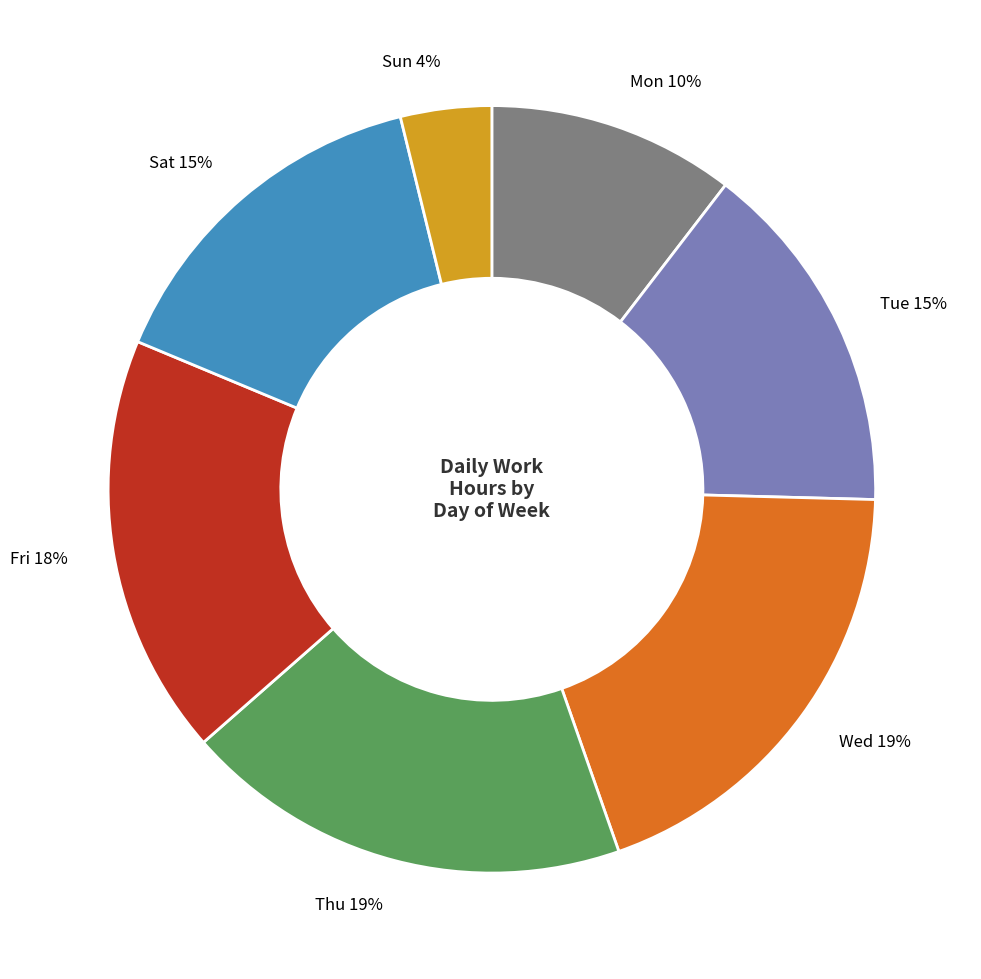

The Sat 15% slice represents 15% of the pie. True or false?

True